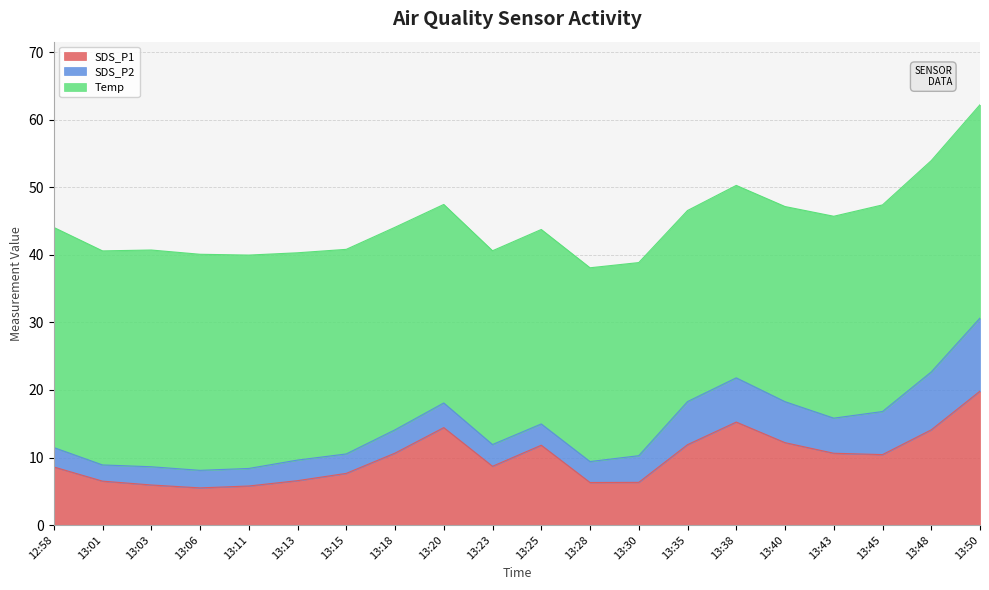

At which category is the sum across all series the highest?

13:50